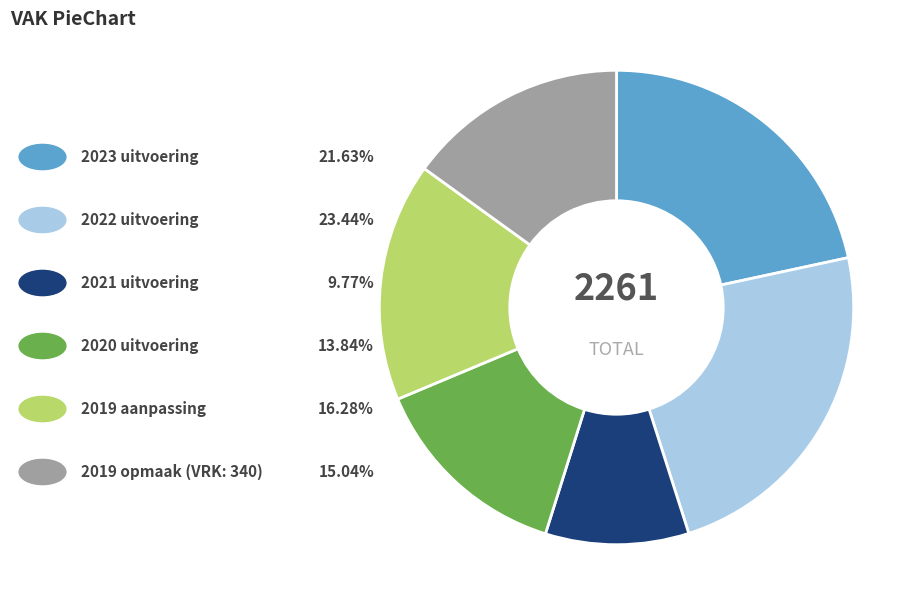

Is there a majority slice in this chart?

No